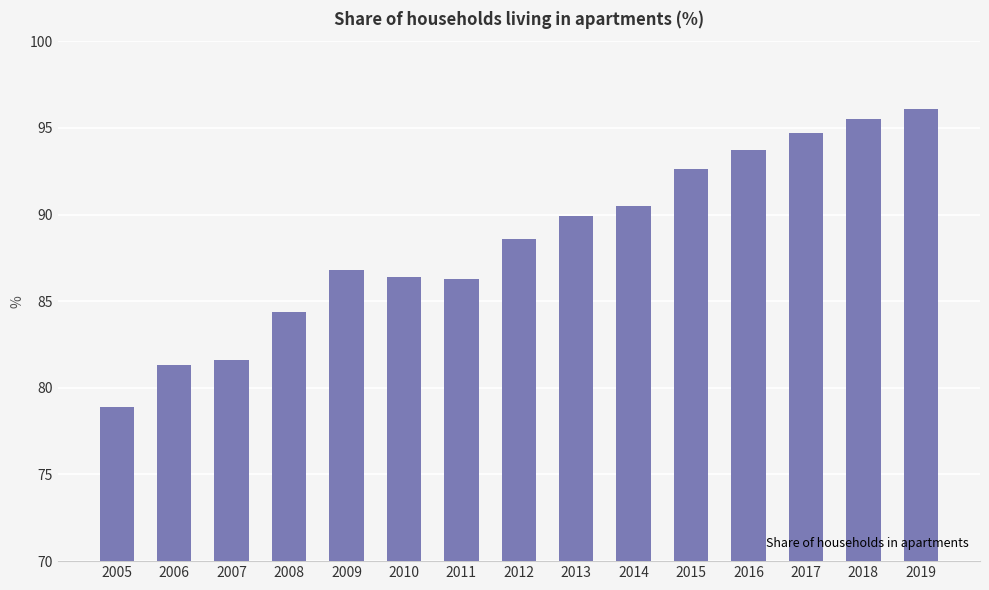

Count the number of data series in this chart.

1